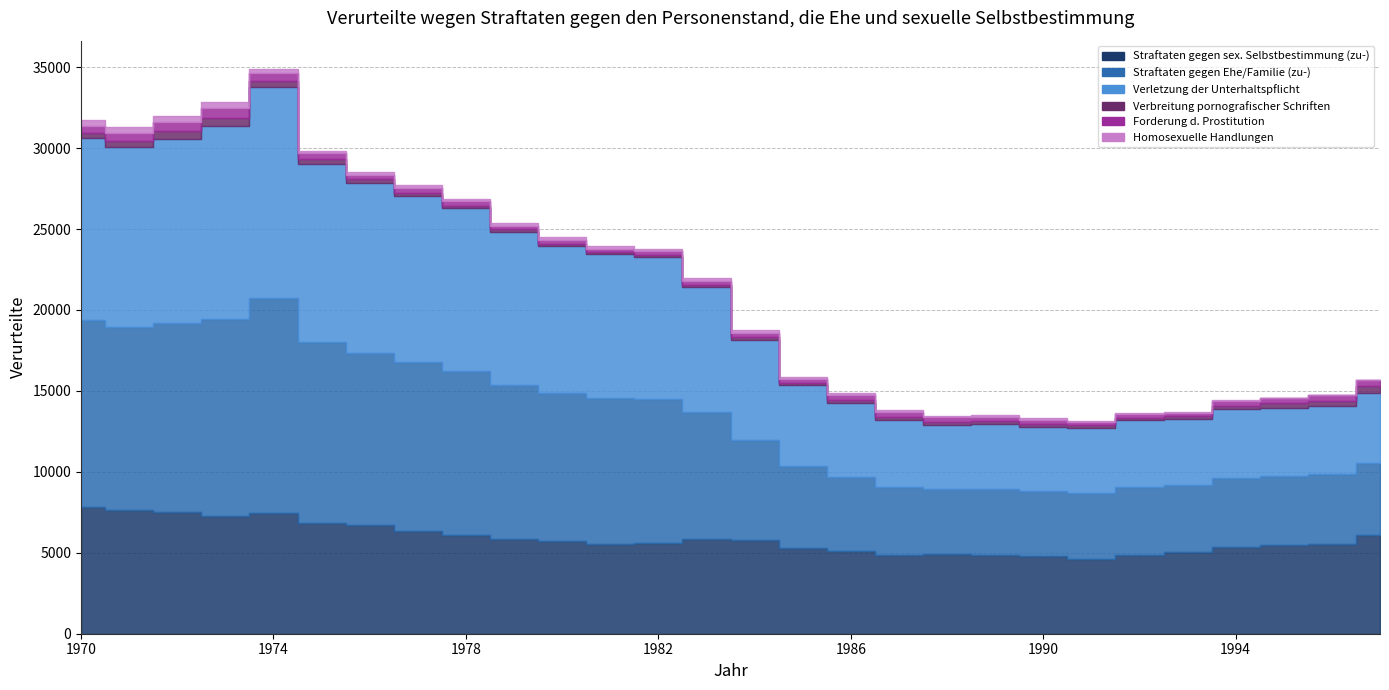

Which series changed the most between 1981 and 1986?

Straftaten gegen Ehe/Familie (zu-)